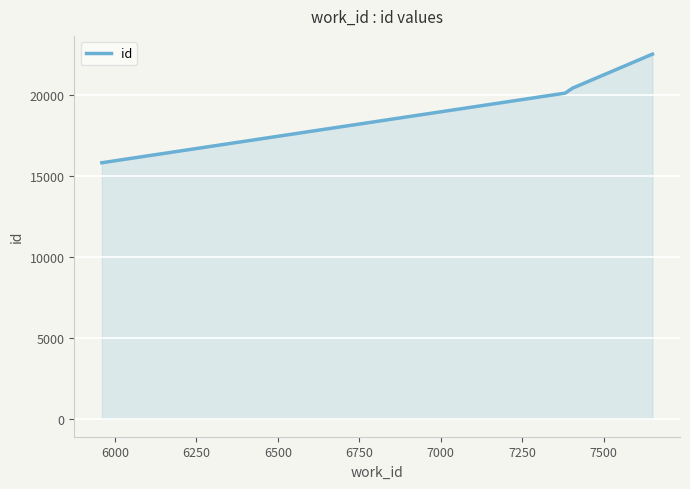

What is the minimum value shown in the chart?

15834